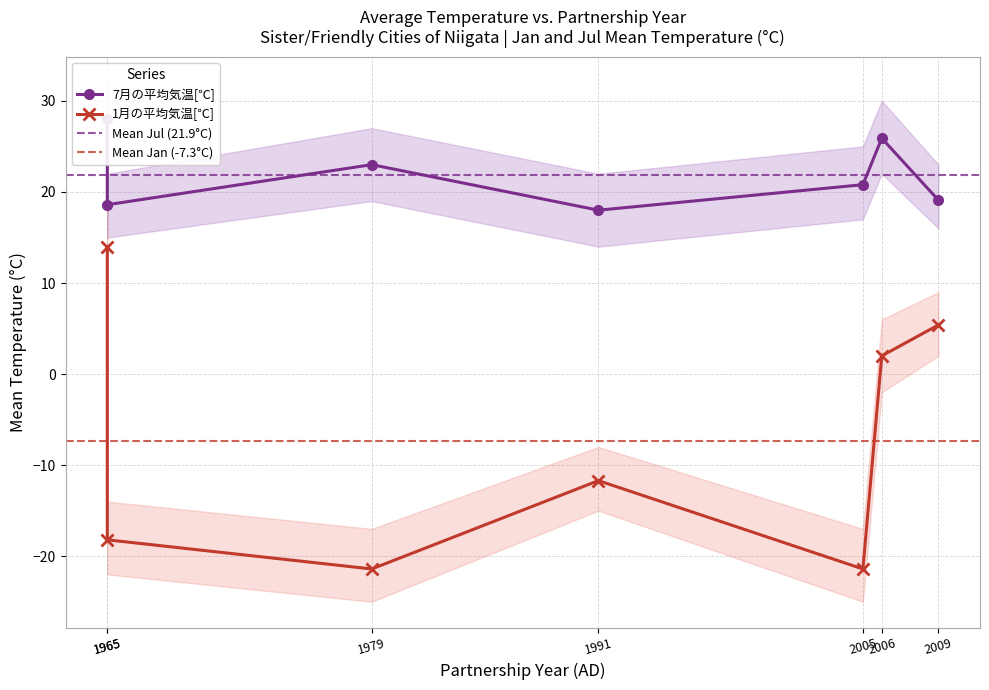

What is the approximate value of 1月の平均気温[℃] at 1979?

-21.4